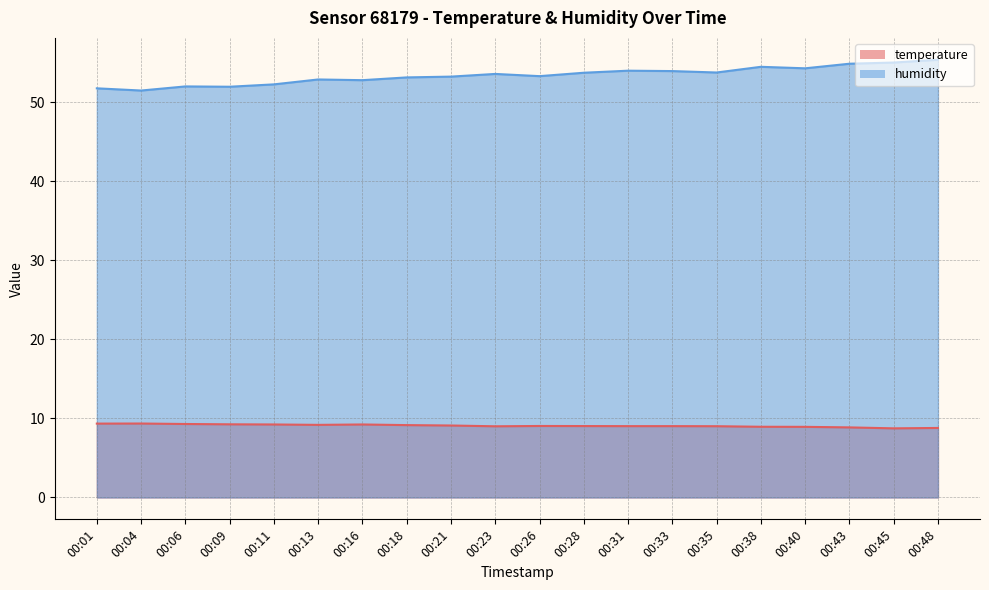

At which category does the chart reach its peak across all series?

00:48